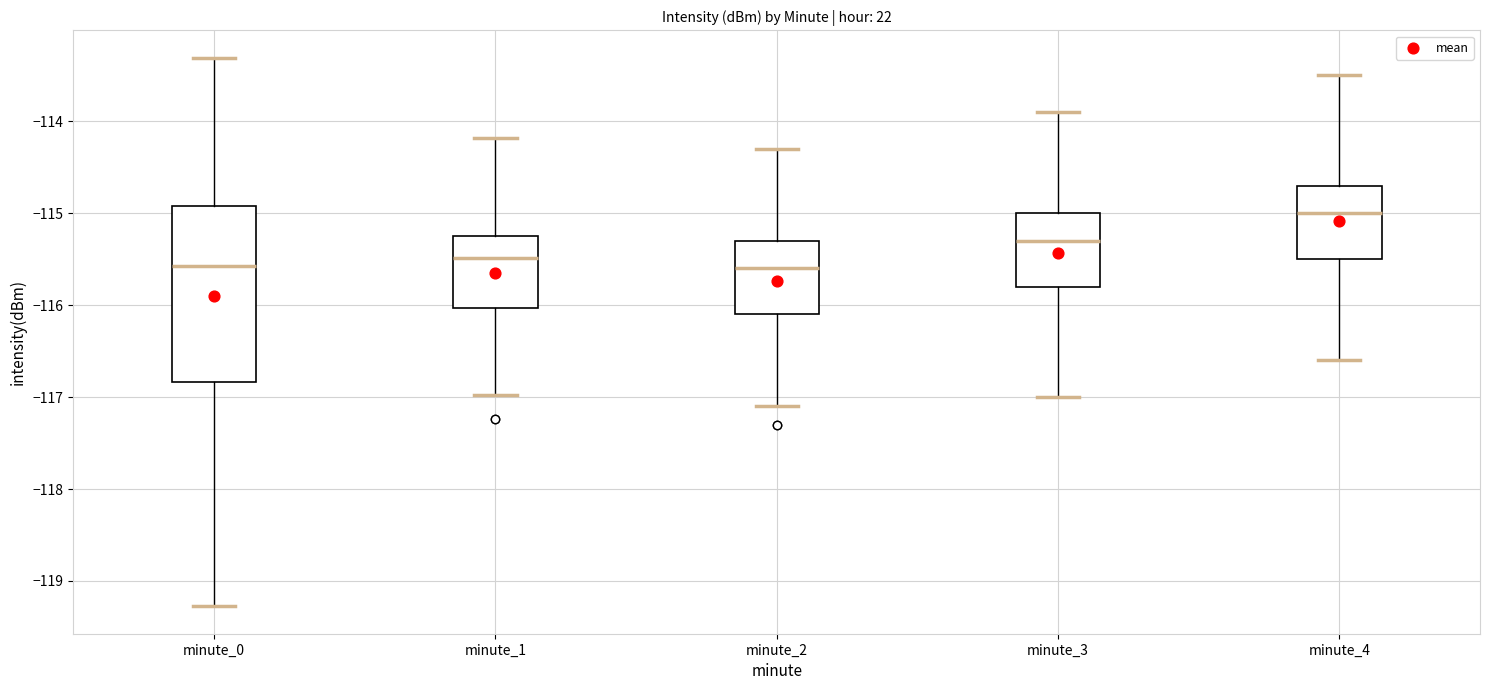

Reading left to right, transcribe this box plot: for each box, give where its median line is, the range the box spans, and where its two whiskers end, as read against the y-axis. The values are not printed on the chart, so give them approximately, as read against the axis.

minute_0: median -115.6, box -116.8 to -114.9, whiskers -119.3 to -113.3
minute_1: median -115.5, box -116.0 to -115.2, whiskers -117.0 to -114.2
minute_2: median -115.6, box -116.1 to -115.3, whiskers -117.1 to -114.3
minute_3: median -115.3, box -115.8 to -115.0, whiskers -117.0 to -113.9
minute_4: median -115.0, box -115.5 to -114.7, whiskers -116.6 to -113.5